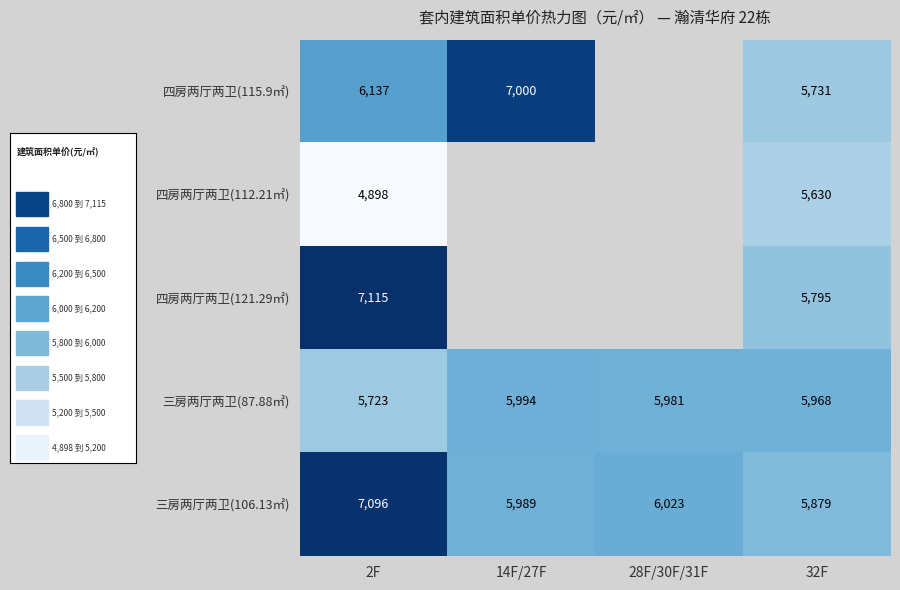

The 三房两厅两卫(106.13㎡) series shows 7096 at 2F. True or false?

True